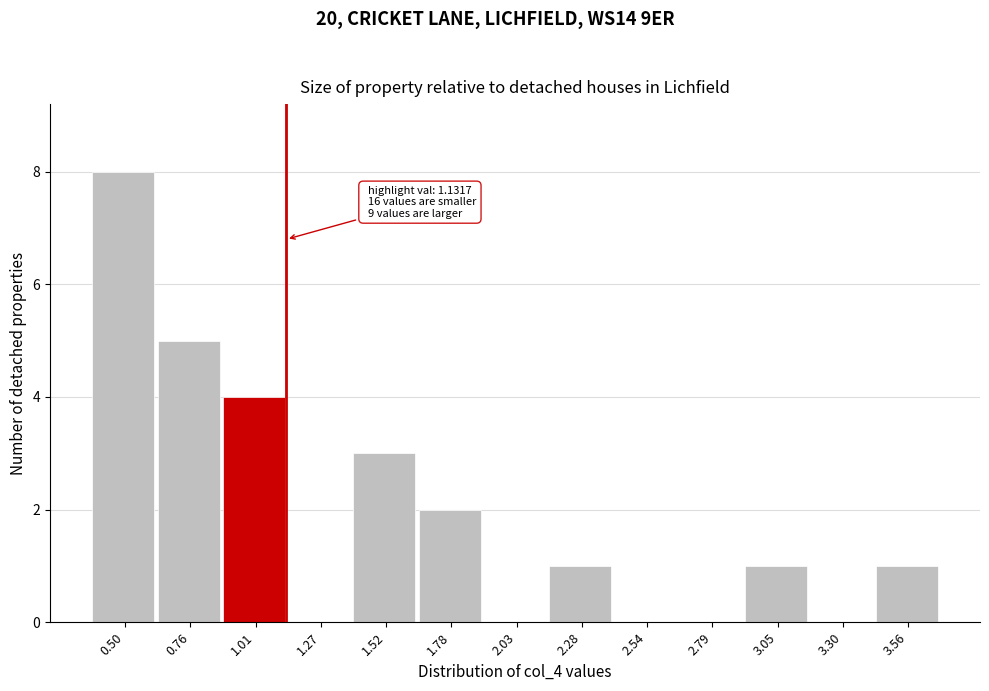

Over which range of the x-axis is the bar tallest?

0.35 to 0.65